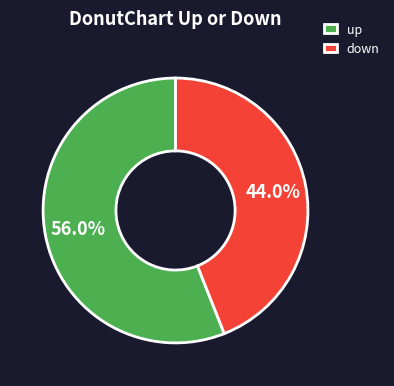

Which slice is the largest?

up